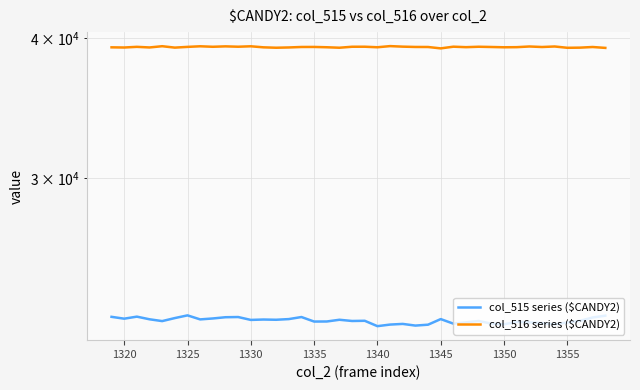

What are all the series names shown in the legend?

col_515 series ($CANDY2), col_516 series ($CANDY2)